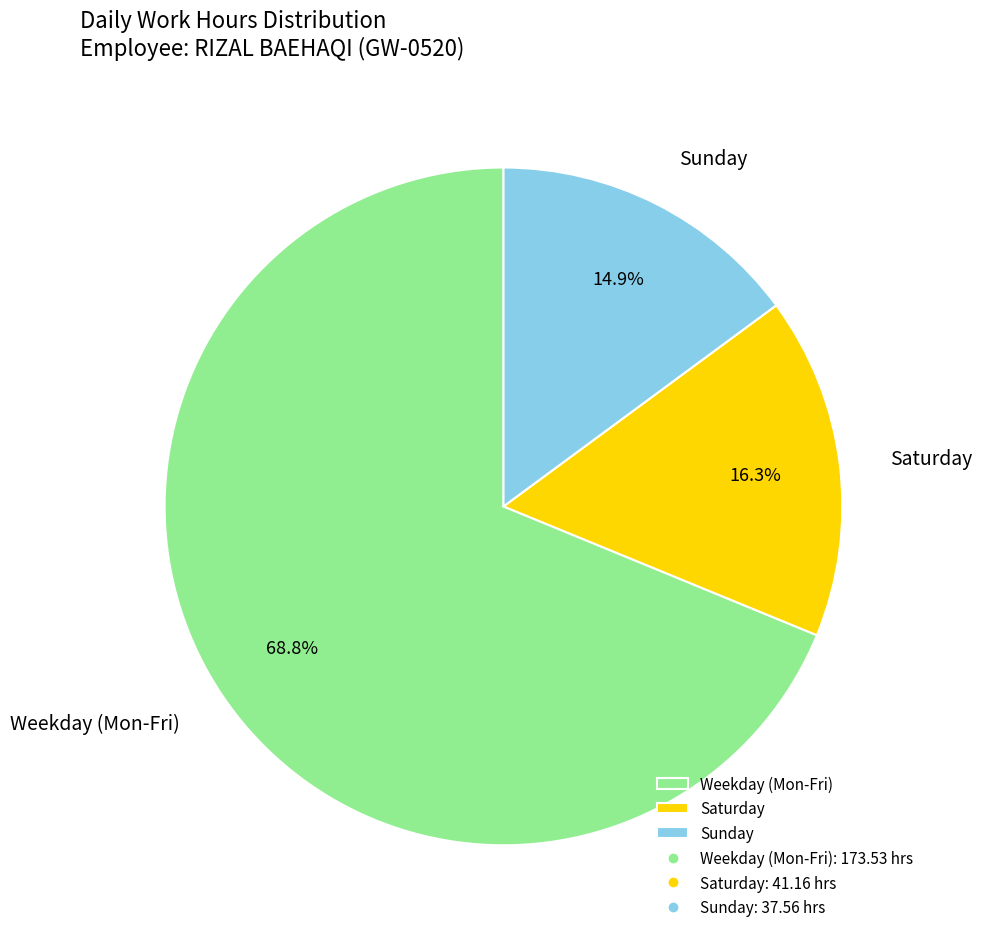

Rank the categories by value from lowest to highest.

Sunday, Saturday, Weekday (Mon-Fri)